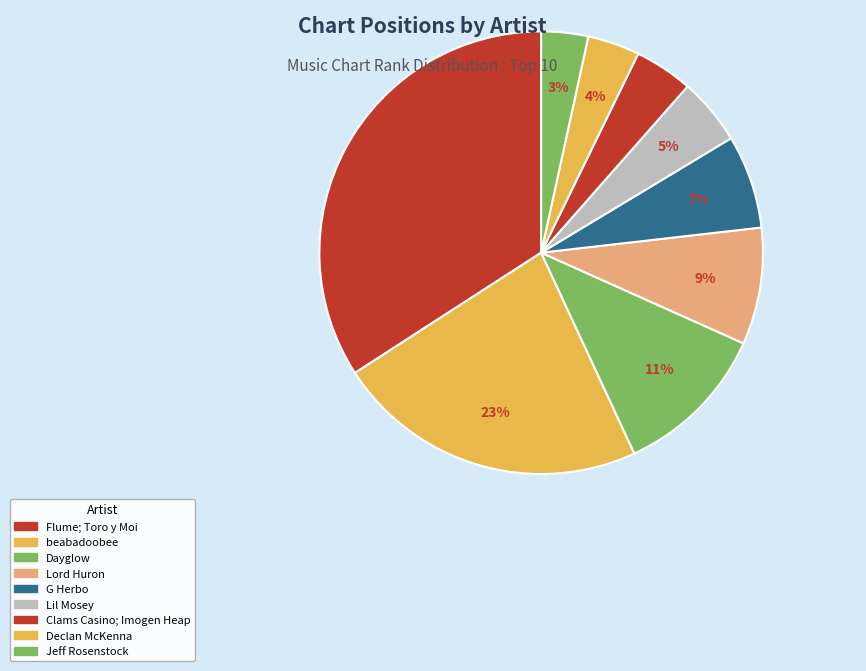

What is the largest slice in the pie chart?

Flume; Toro y Moi